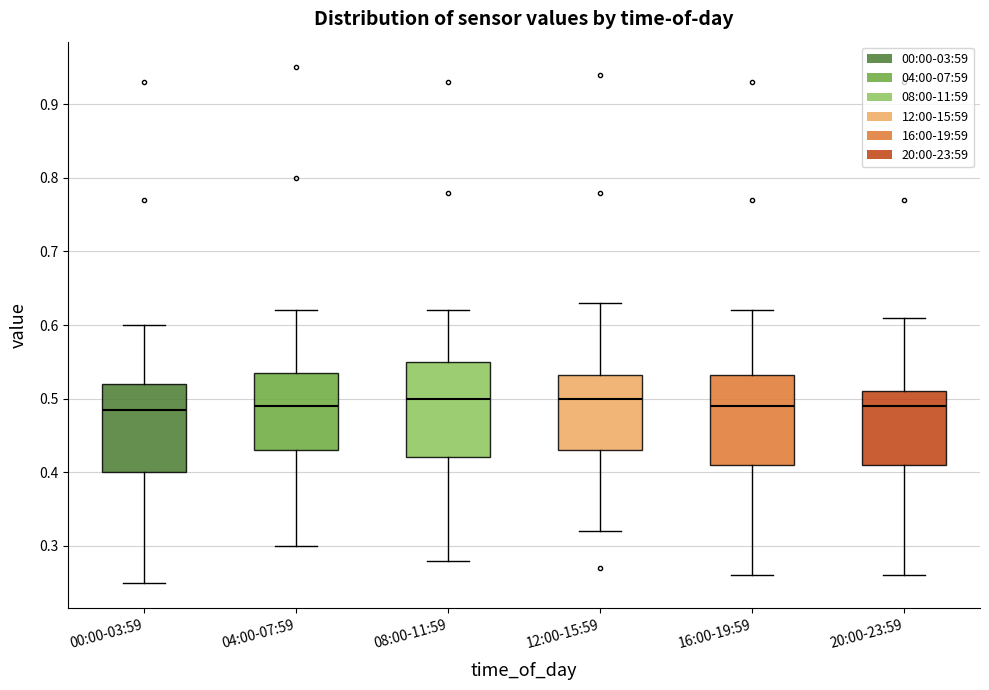

Reading left to right, transcribe this box plot: for each box, give where its median line is, the range the box spans, and where its two whiskers end, as read against the y-axis. The values are not printed on the chart, so give them approximately, as read against the axis.

00:00-03:59: median 0.49, box 0.40 to 0.52, whiskers 0.25 to 0.60
04:00-07:59: median 0.49, box 0.43 to 0.54, whiskers 0.30 to 0.62
08:00-11:59: median 0.50, box 0.42 to 0.55, whiskers 0.28 to 0.62
12:00-15:59: median 0.50, box 0.43 to 0.53, whiskers 0.32 to 0.63
16:00-19:59: median 0.49, box 0.41 to 0.53, whiskers 0.26 to 0.62
20:00-23:59: median 0.49, box 0.41 to 0.51, whiskers 0.26 to 0.61